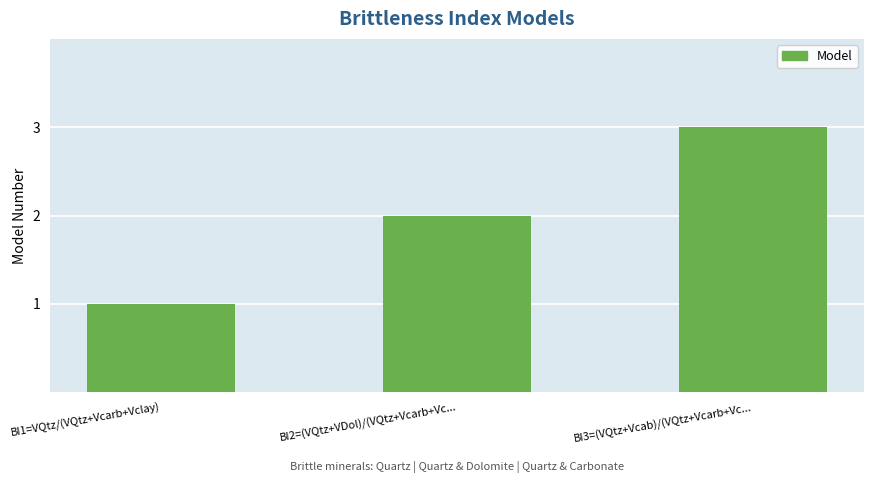

What is the change in value from BI2=(VQtz+VDol)/(VQtz+Vcarb+Vc... to BI3=(VQtz+Vcab)/(VQtz+Vcarb+Vc...?

+1